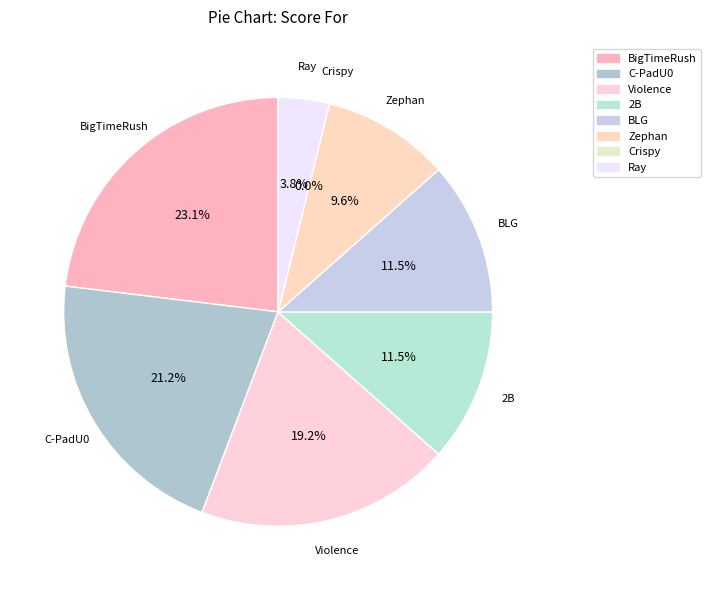

To the nearest percent, what percentage of the pie is Violence?

19%